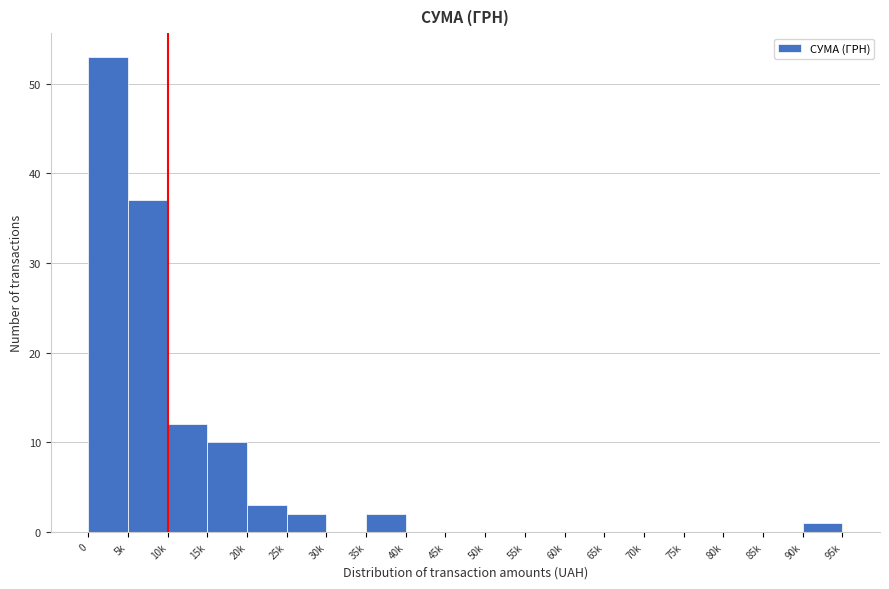

Reading right to left, transcribe all the data shown in this chart.

90k=1	85k=0	80k=0	75k=0	70k=0	65k=0	60k=0	55k=0	50k=0	45k=0	40k=0	35k=2	30k=0	25k=2	20k=3	15k=10	10k=12	5k=37	0=53